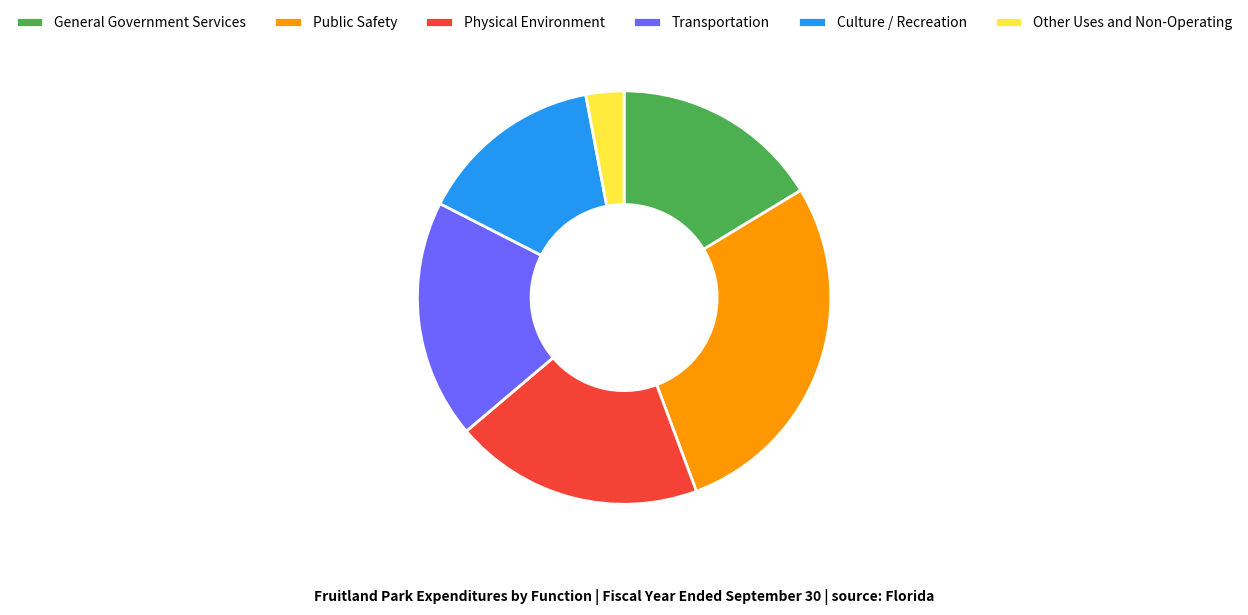

Which slice is the largest?

Public Safety